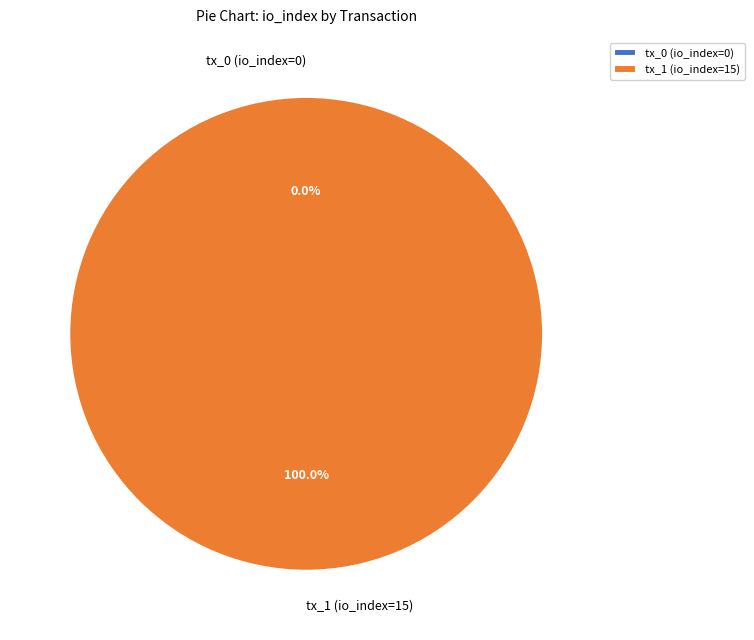

True or false: tx_0 (io_index=0) accounts for 0% of the total.

True